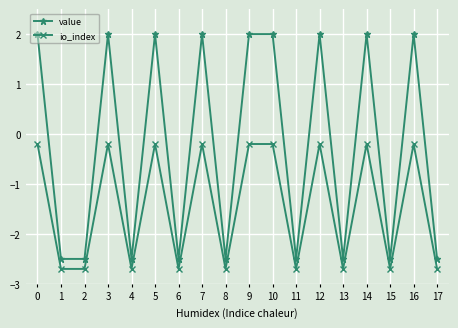

Where is the first local maximum for value?

3